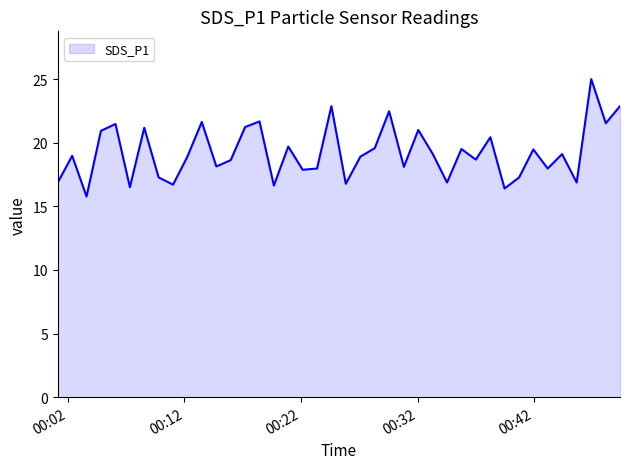

What is the maximum value shown in the chart?

25.0